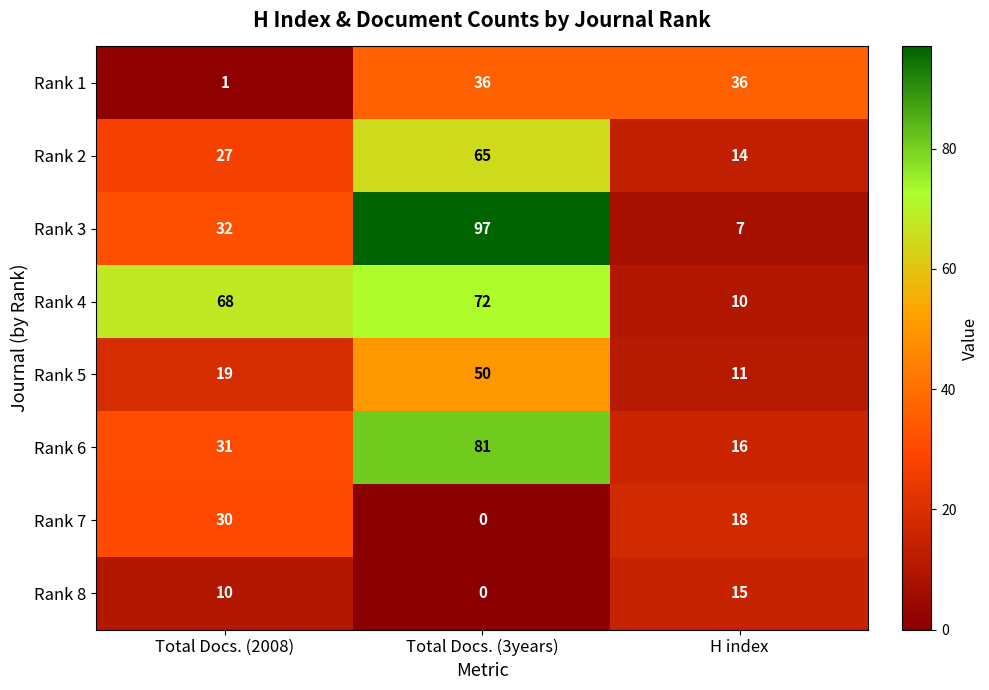

What is the highest value of the Rank 8 series?

15